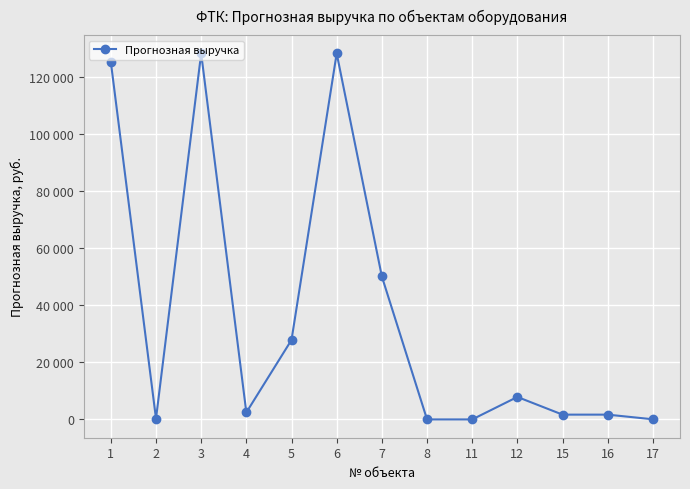

How many interior local valleys (lower than both neighbors) does the data have?

2